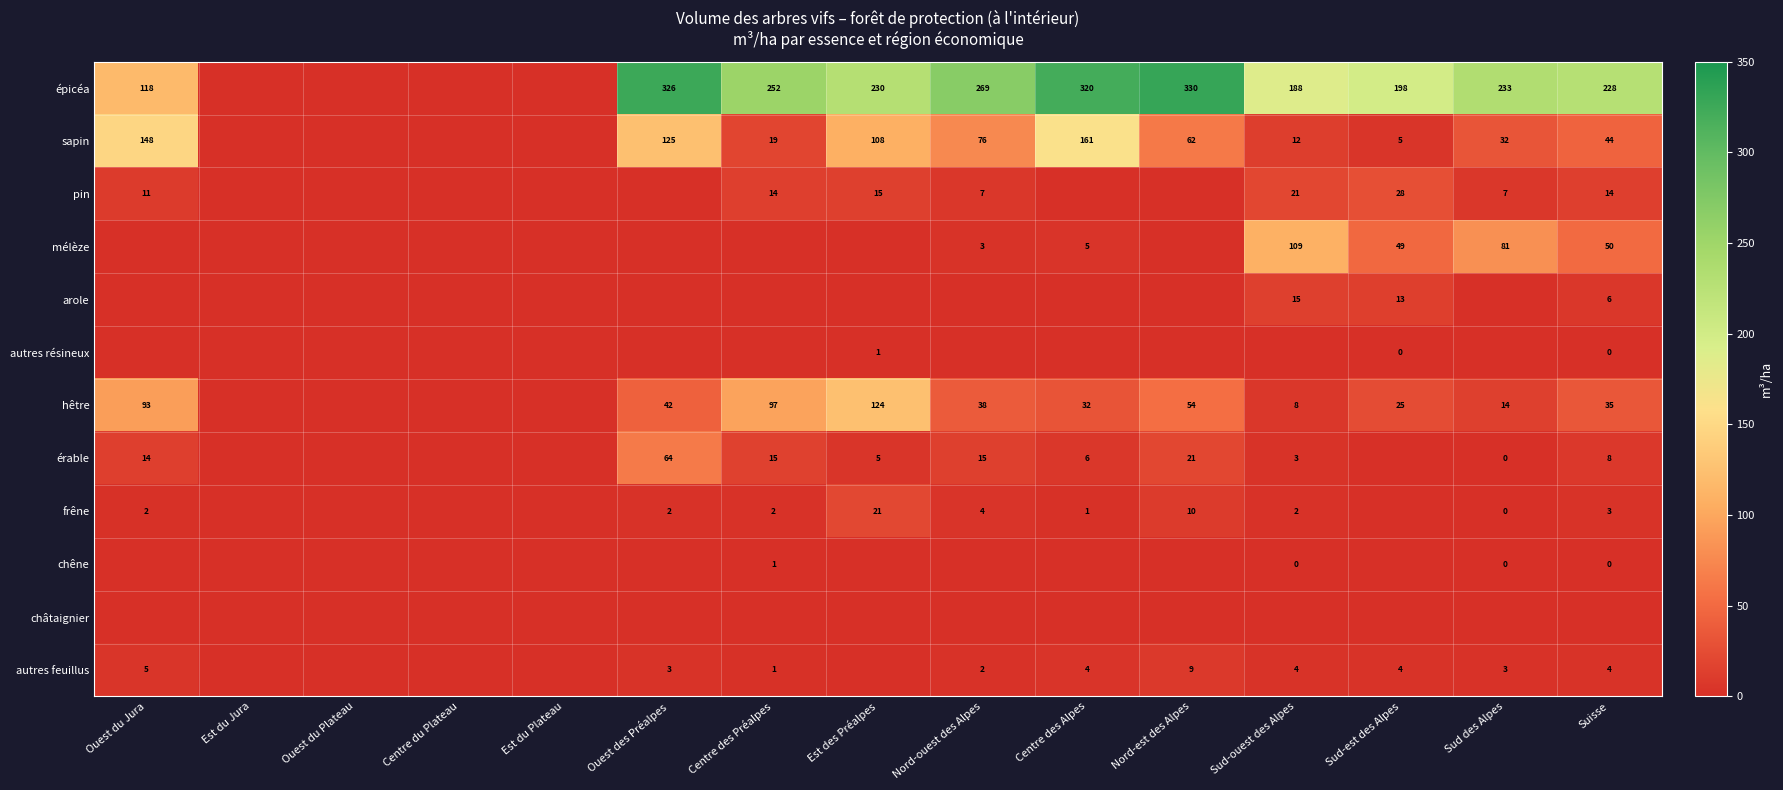

What is the difference between the sapin values at Centre des Alpes and Sud-est des Alpes?

156